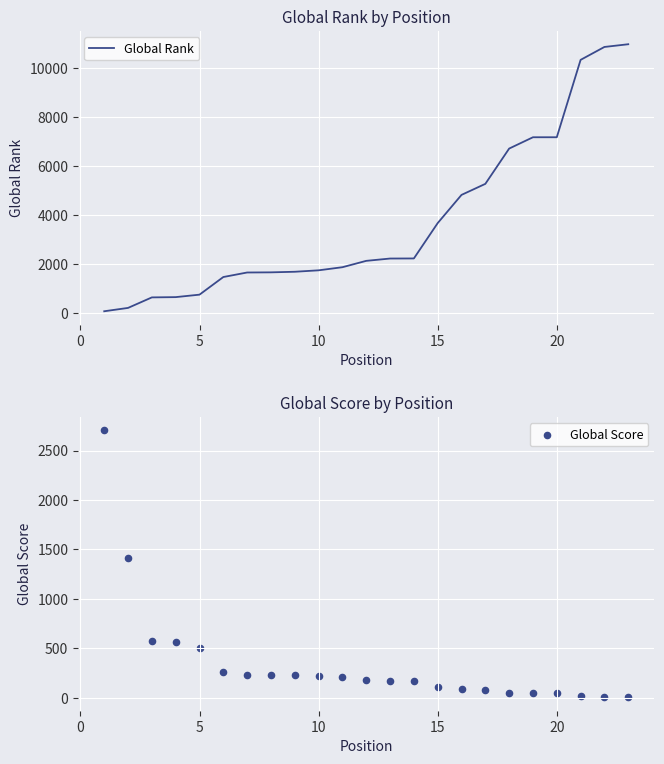

Which series contains the lowest Y value?

Global Score